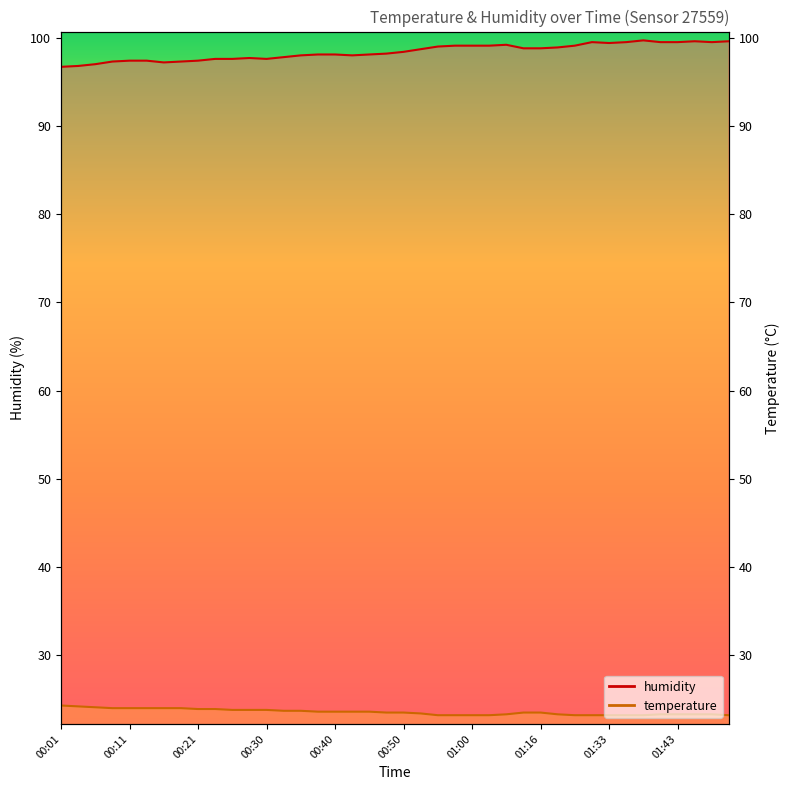

Where is the first local minimum for humidity?

00:16